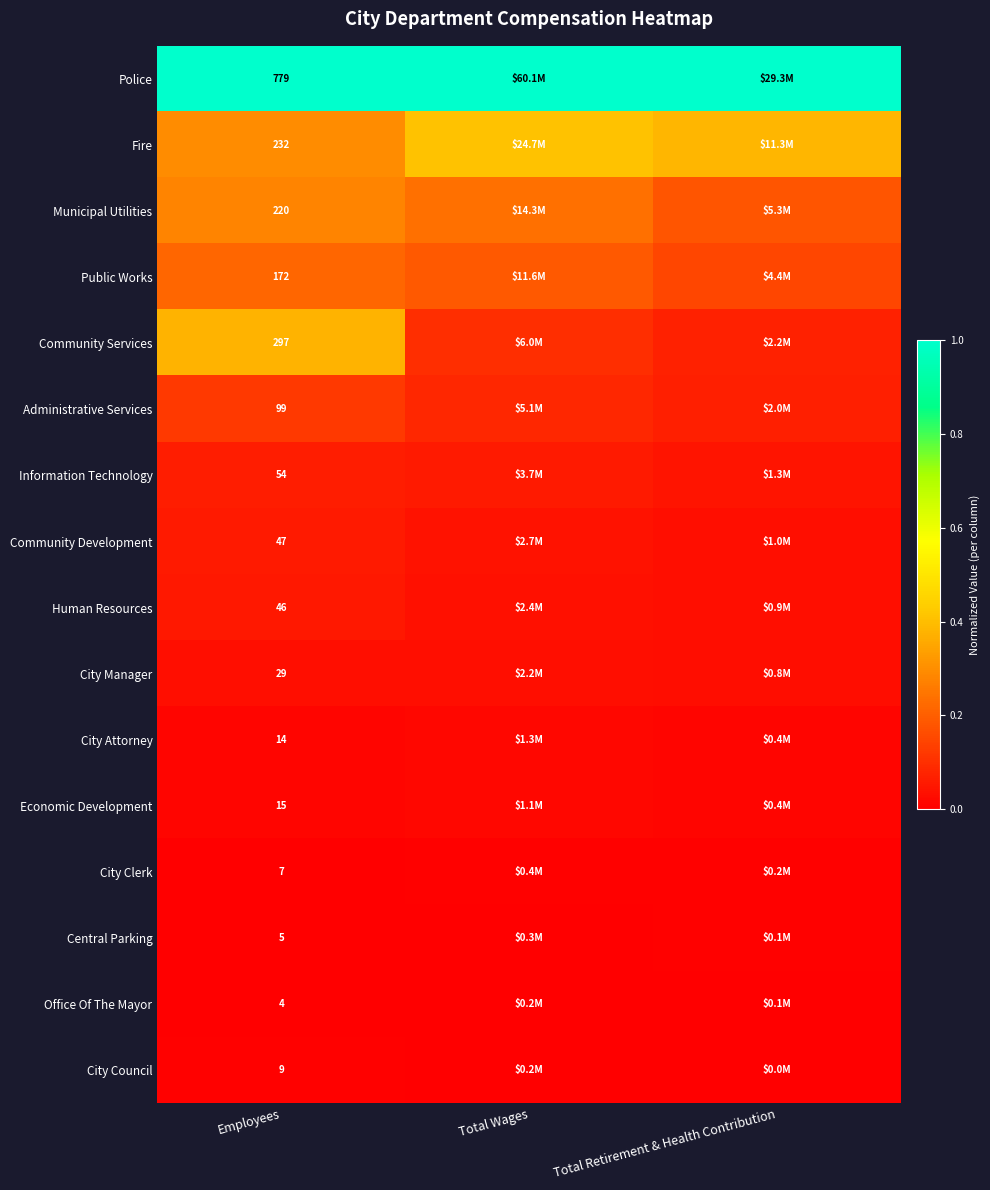

The City Council series shows 0.0 at Total Wages. True or false?

False